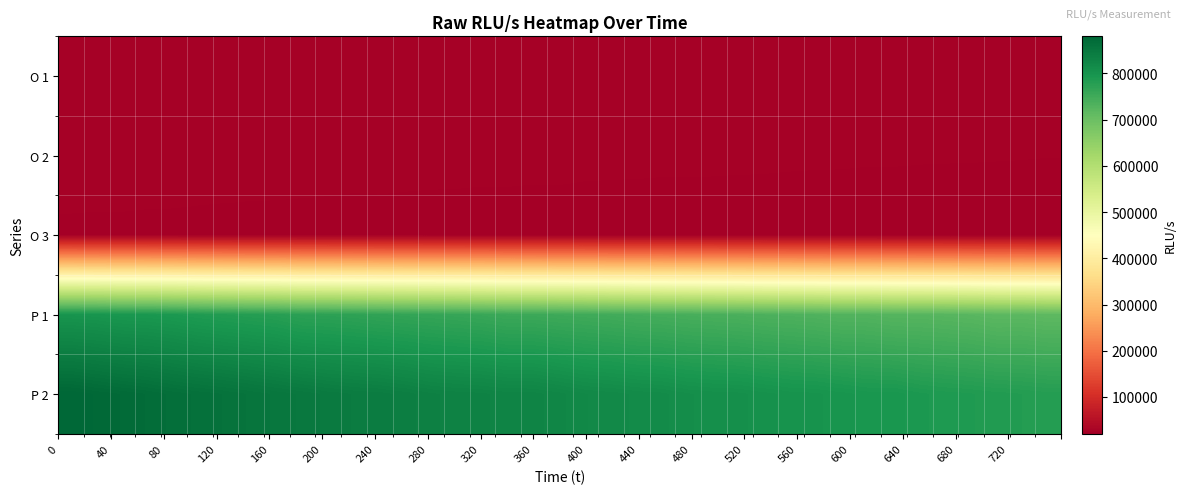

Which series has the largest total across all categories?

P 2